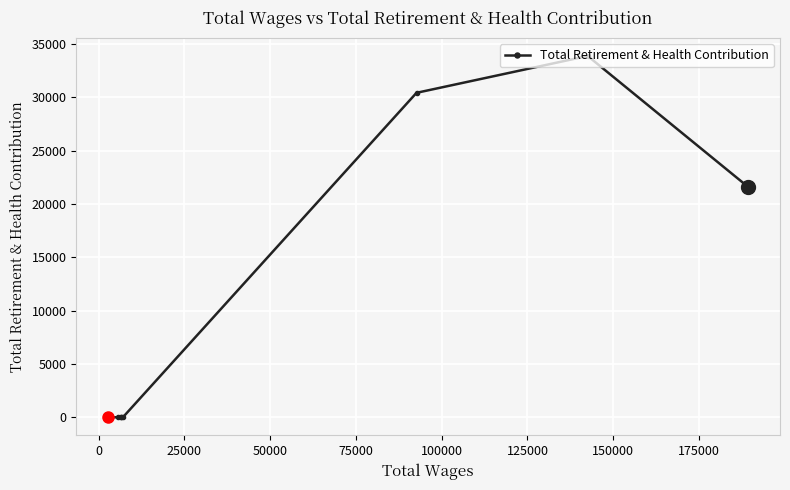

Reading left to right, extract all data points from this chart.

0	0	0	0	0	30406	33860	21596